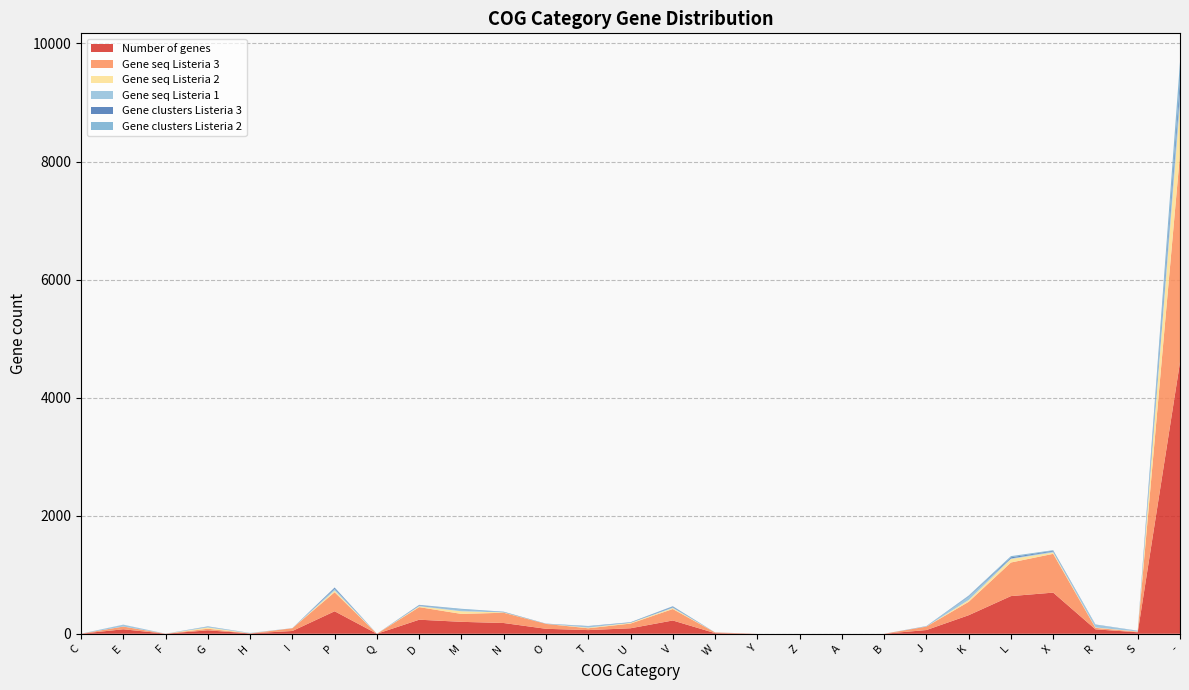

Reading left to right, transcribe all the data shown in this chart.

Number of genes: C=1	E=76	F=1	G=58	H=6	I=47	P=381	Q=0	D=238	M=202	N=182	O=84	T=62	U=93	V=225	W=11	Y=0	Z=0	A=0	B=0	J=63	K=314	L=638	X=697	R=75	S=25	-=4598
Gene seq Listeria 3: C=0	E=46	F=0	G=27	H=0	I=46	P=323	Q=0	D=213	M=134	N=174	O=83	T=31	U=79	V=194	W=11	Y=0	Z=0	A=0	B=0	J=58	K=227	L=569	X=657	R=25	S=10	-=3532
Gene seq Listeria 2: C=0	E=1	F=0	G=21	H=2	I=0	P=28	Q=0	D=14	M=45	N=7	O=1	T=11	U=13	V=17	W=0	Y=0	Z=0	A=0	B=0	J=1	K=30	L=59	X=24	R=7	S=3	-=842
Gene seq Listeria 1: C=1	E=29	F=1	G=10	H=4	I=1	P=30	Q=0	D=11	M=23	N=1	O=0	T=20	U=1	V=14	W=0	Y=0	Z=0	A=0	B=0	J=4	K=57	L=10	X=16	R=43	S=12	-=224
Gene clusters Listeria 3: C=0	E=1	F=0	G=2	H=0	I=1	P=17	Q=0	D=9	M=5	N=6	O=3	T=4	U=6	V=11	W=1	Y=0	Z=0	A=0	B=0	J=3	K=9	L=19	X=12	R=3	S=1	-=177
Gene clusters Listeria 2: C=0	E=1	F=0	G=8	H=2	I=0	P=6	Q=0	D=5	M=14	N=4	O=1	T=4	U=4	V=6	W=0	Y=0	Z=0	A=0	B=0	J=1	K=10	L=20	X=10	R=5	S=1	-=314